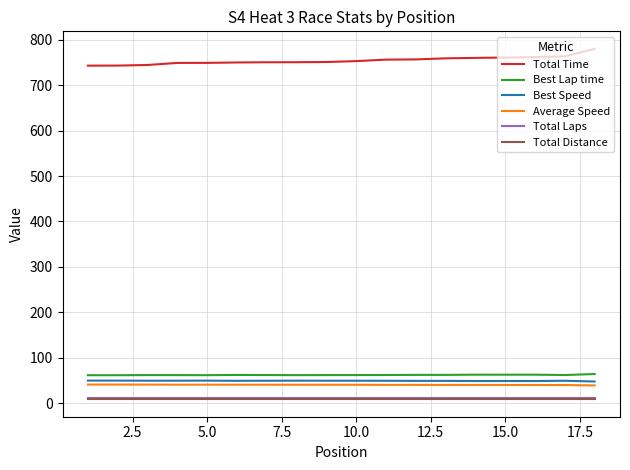

What is the sum of all Best Lap time values?

1113.3